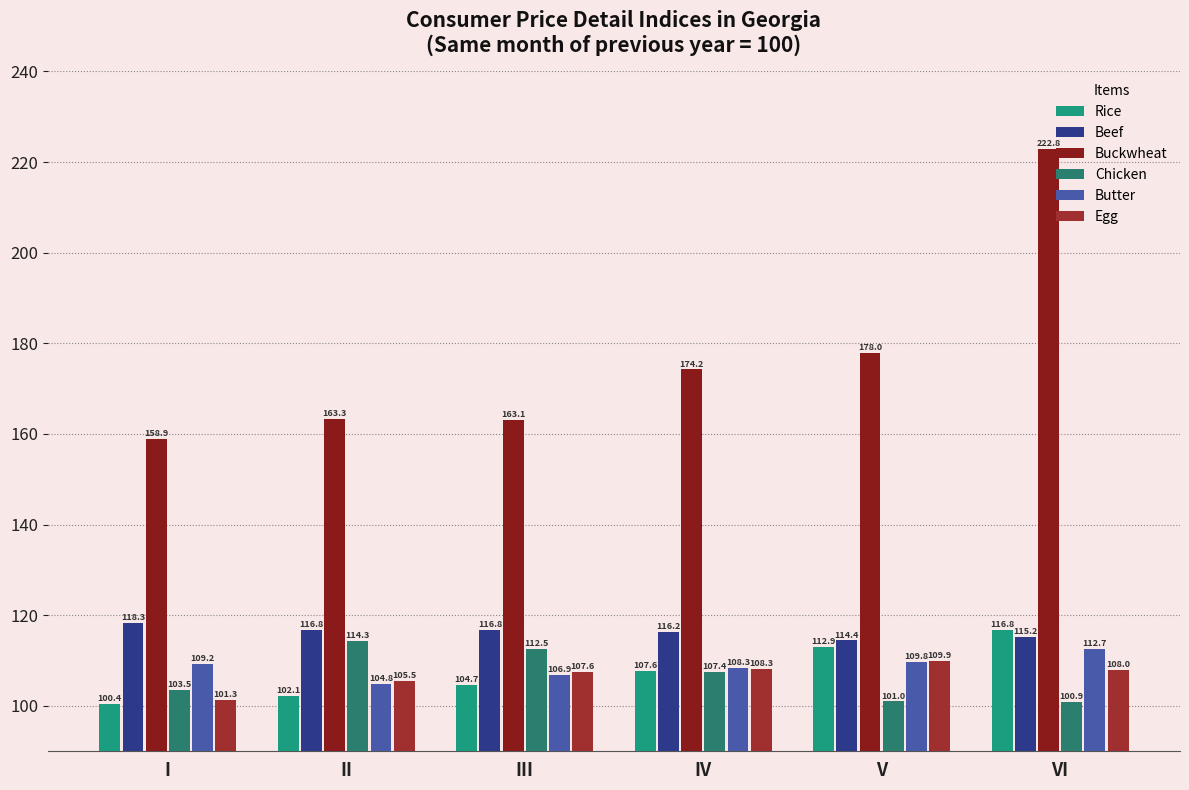

What is the lowest value of the Chicken series?

100.9